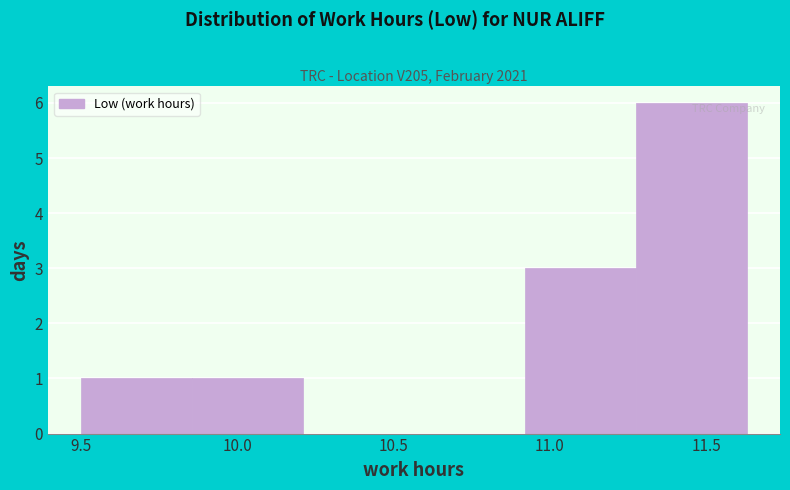

Over which range of the x-axis is the bar tallest?

11.275 to 11.630